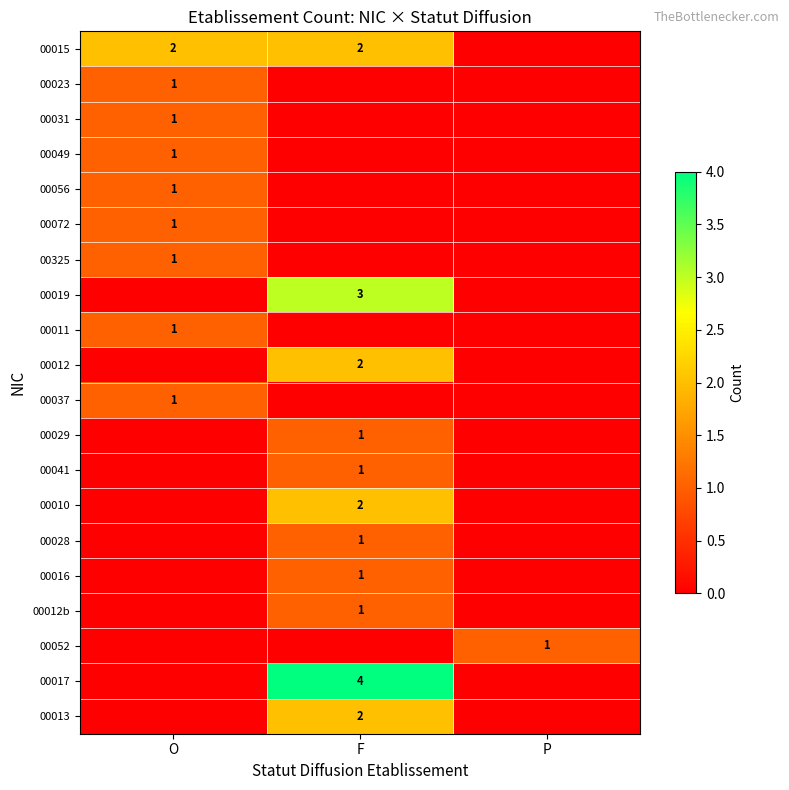

Is it true that 00028 equals 1 at F?

True